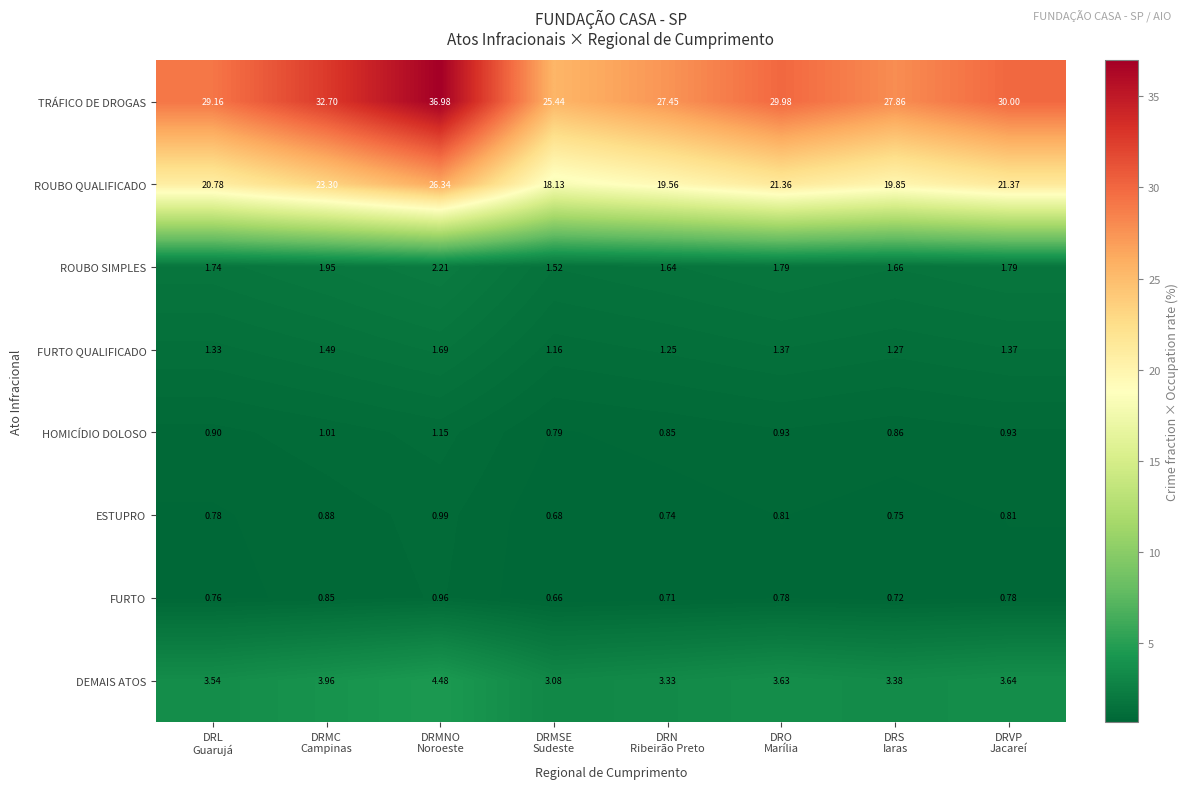

Rank the series by their maximum value, from lowest to highest.

FURTO, ESTUPRO, HOMICÍDIO DOLOSO, FURTO QUALIFICADO, ROUBO SIMPLES, DEMAIS ATOS, ROUBO QUALIFICADO, TRÁFICO DE DROGAS